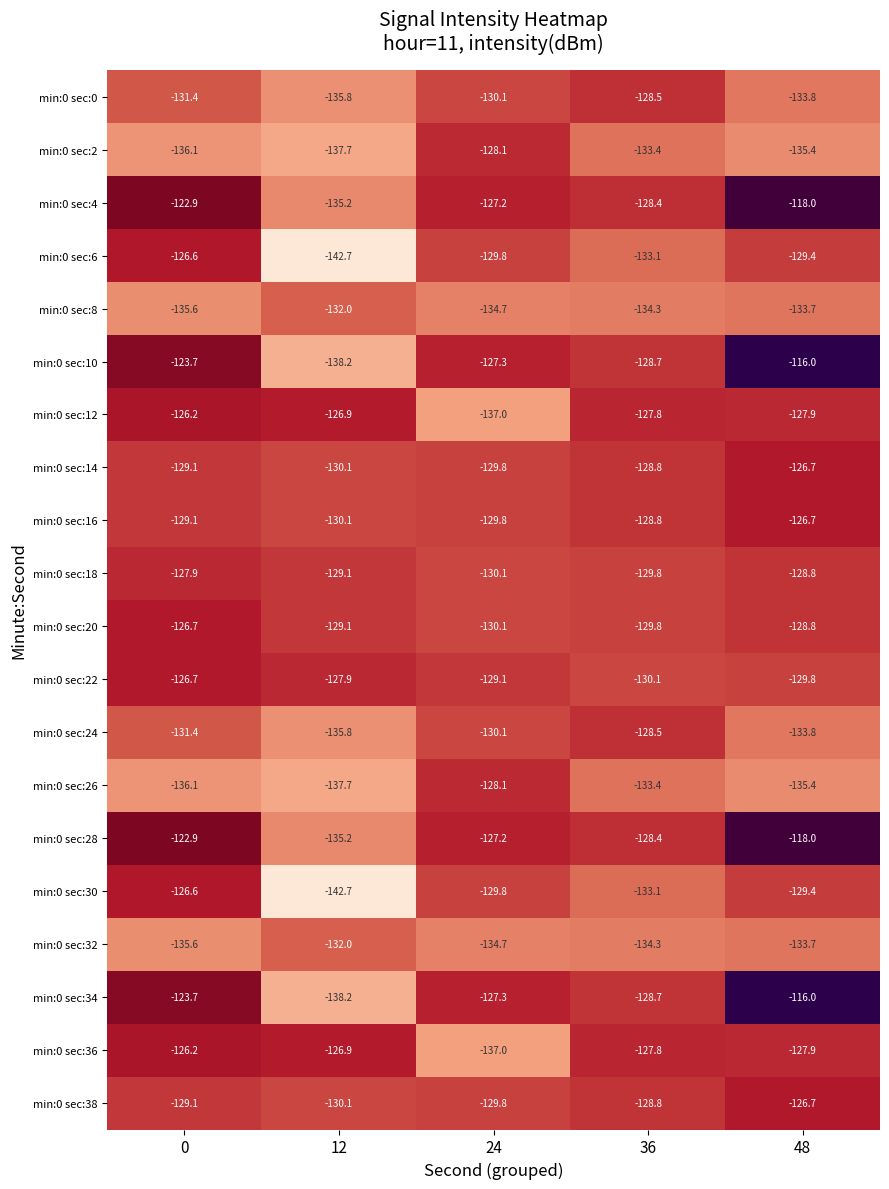

What is the difference between the maximum and minimum values in the min:0 sec:32 series?

3.6